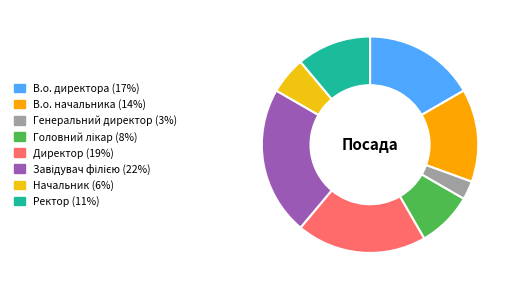

Rank the categories by value from lowest to highest.

Генеральний директор, Начальник, Головний лікар, Ректор, В.о. начальника, В.о. директора, Директор, Завідувач філією